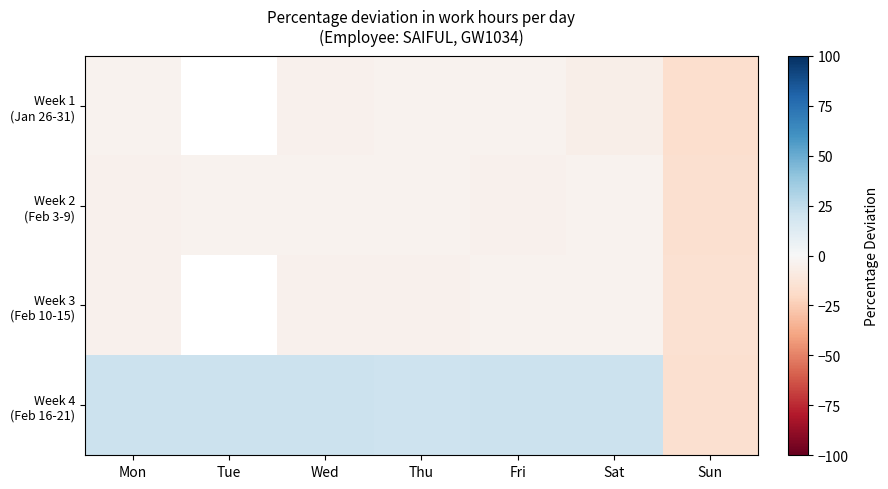

How many series are shown in this chart?

4